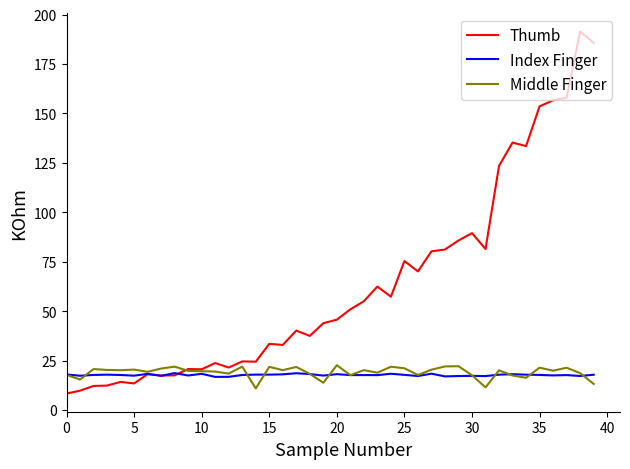

What is the difference between the second highest and minimum values in the Middle Finger series?

11.2